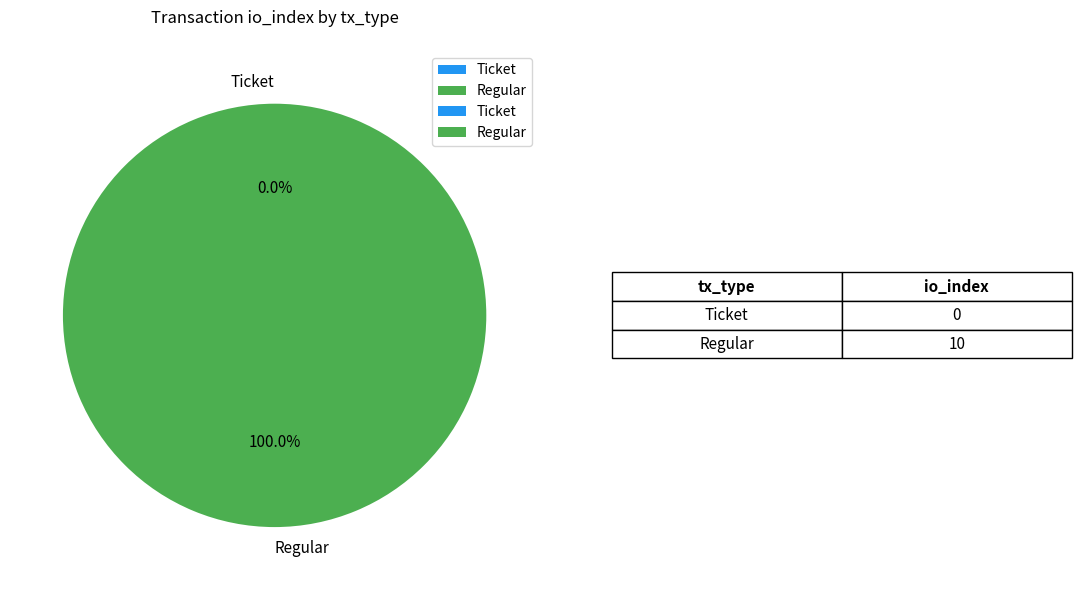

The Regular slice represents 90% of the pie. True or false?

False